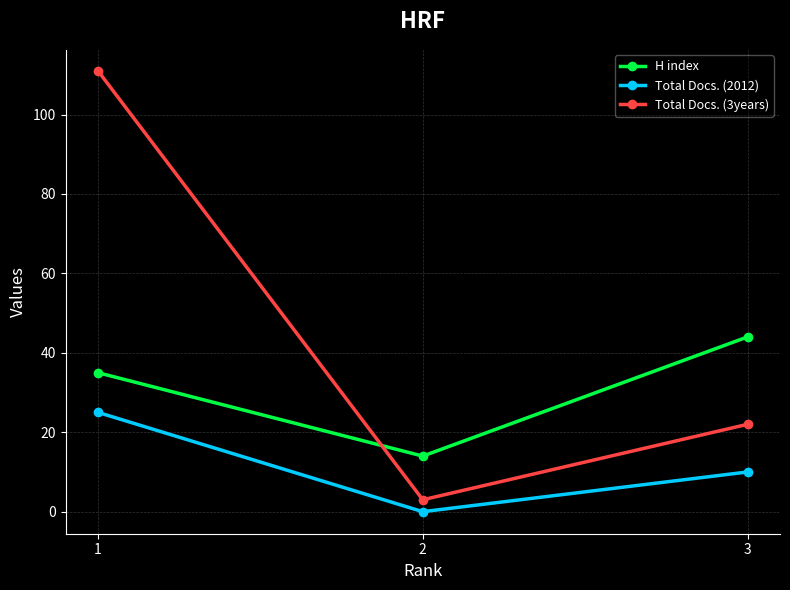

How many lines are shown in the chart?

3